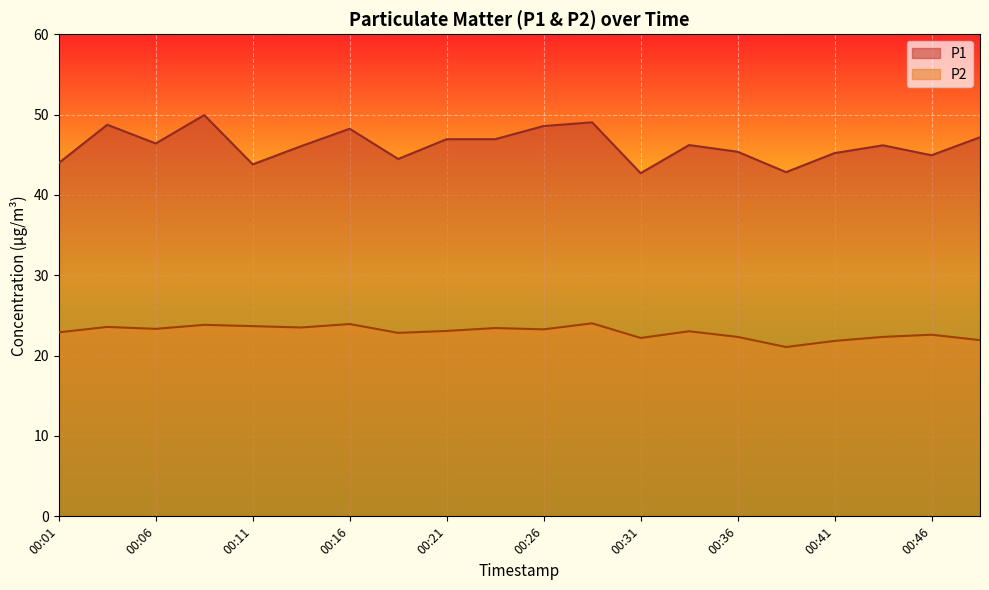

What are all the series names shown in the legend?

P1, P2